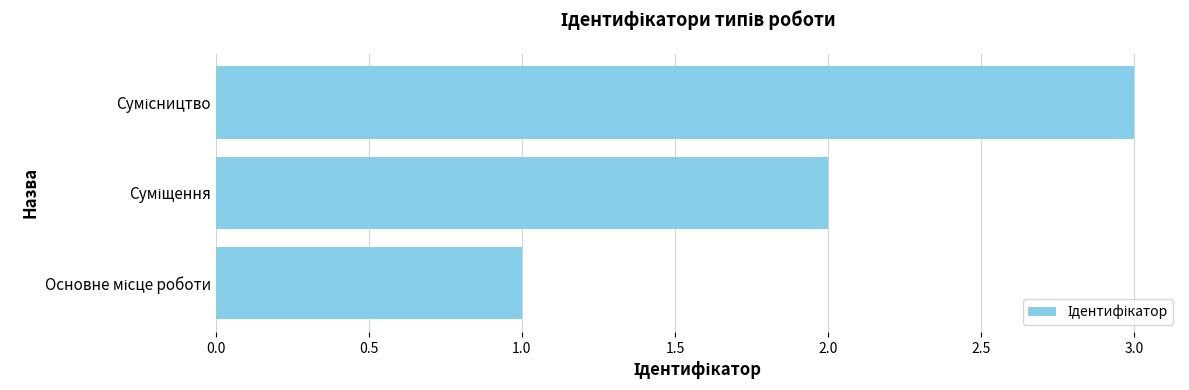

What is the sum of all values?

6